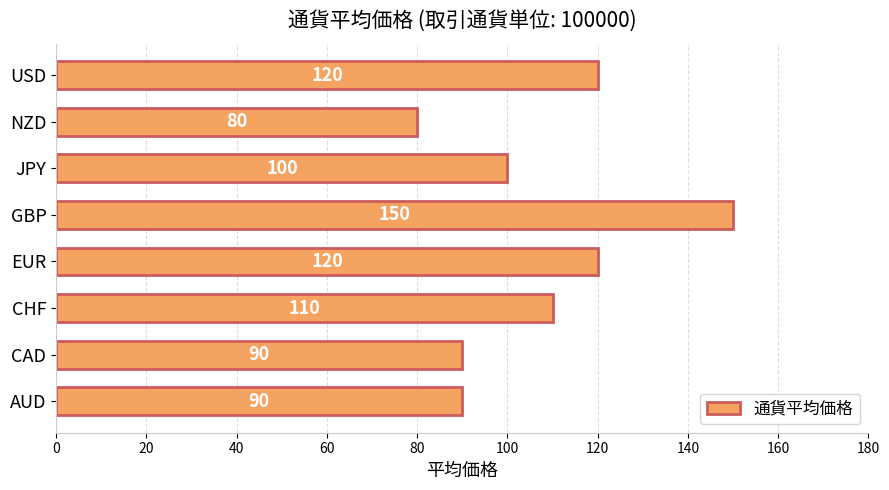

Where is the data nearest to the value 115?

CHF